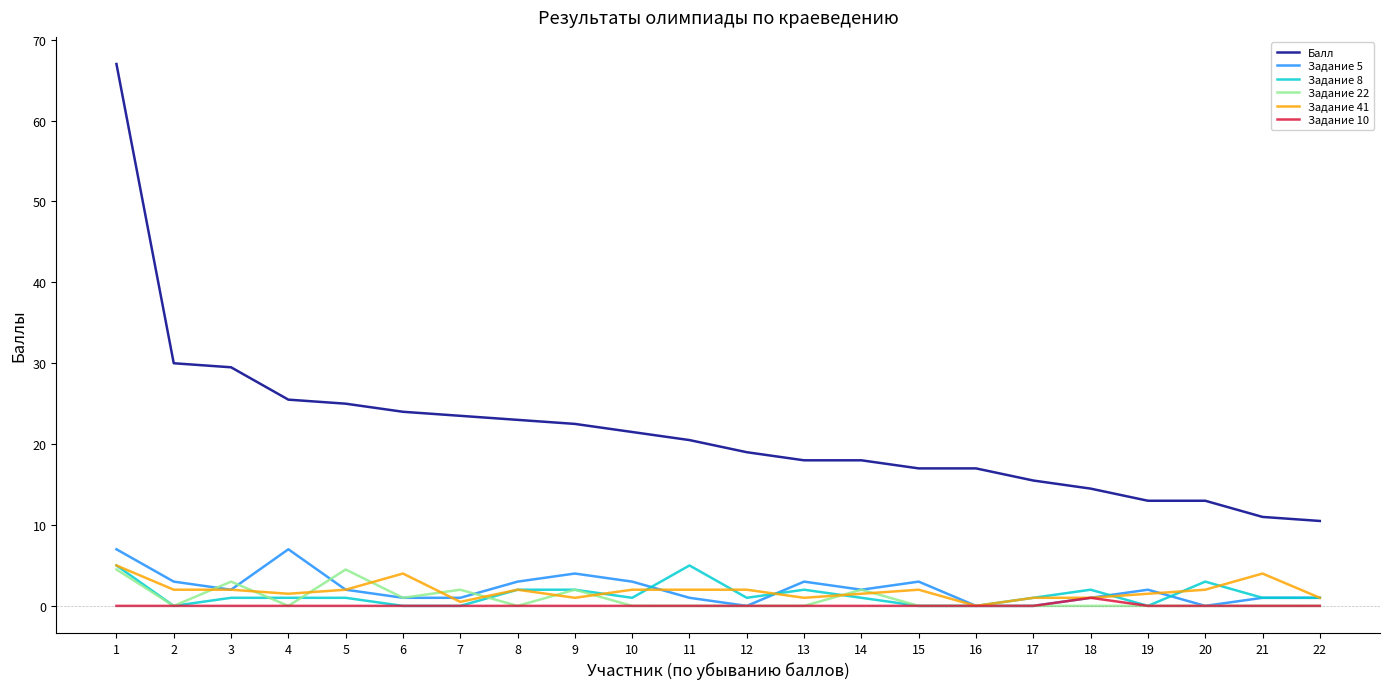

The Задание 41 series shows 2.0 at 20. True or false?

True